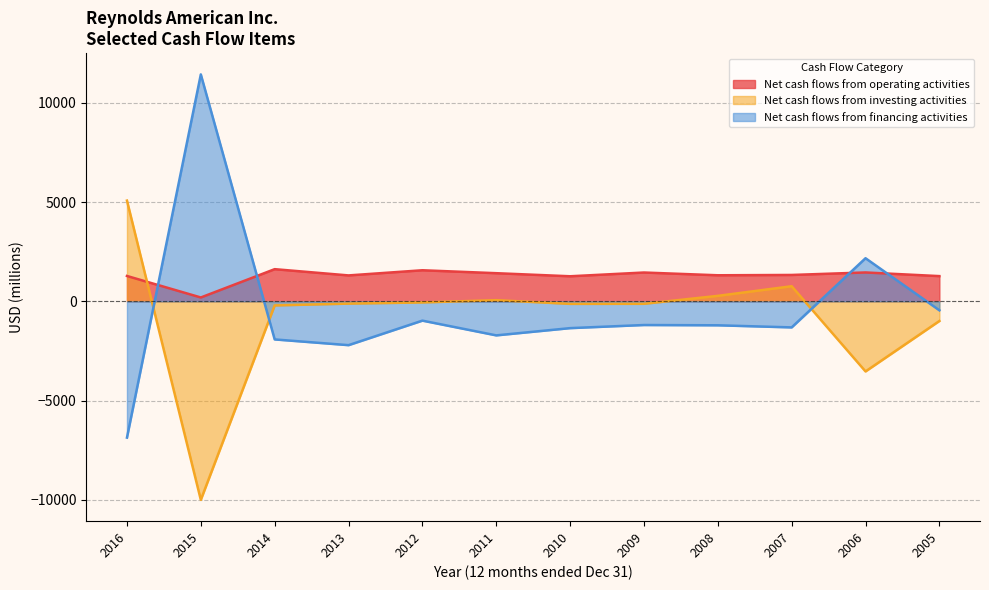

How many lines are shown in the chart?

3